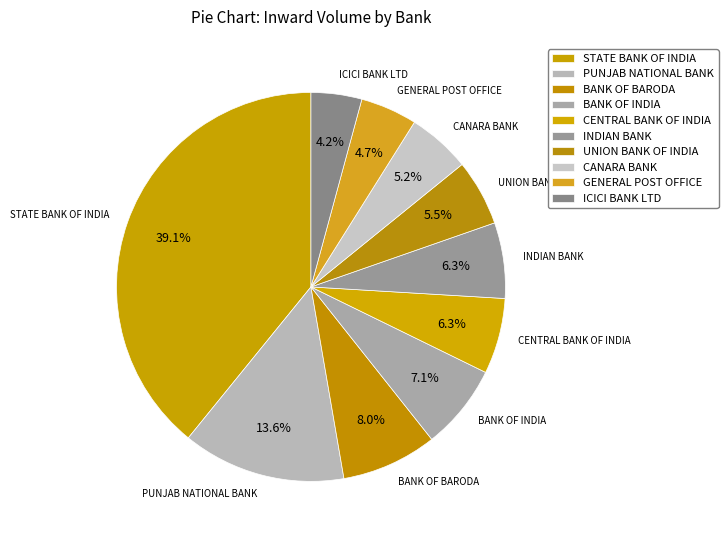

Rank the categories by value from highest to lowest.

STATE BANK OF INDIA, PUNJAB NATIONAL BANK, BANK OF BARODA, BANK OF INDIA, CENTRAL BANK OF INDIA, INDIAN BANK, UNION BANK OF INDIA, CANARA BANK, GENERAL POST OFFICE, ICICI BANK LTD